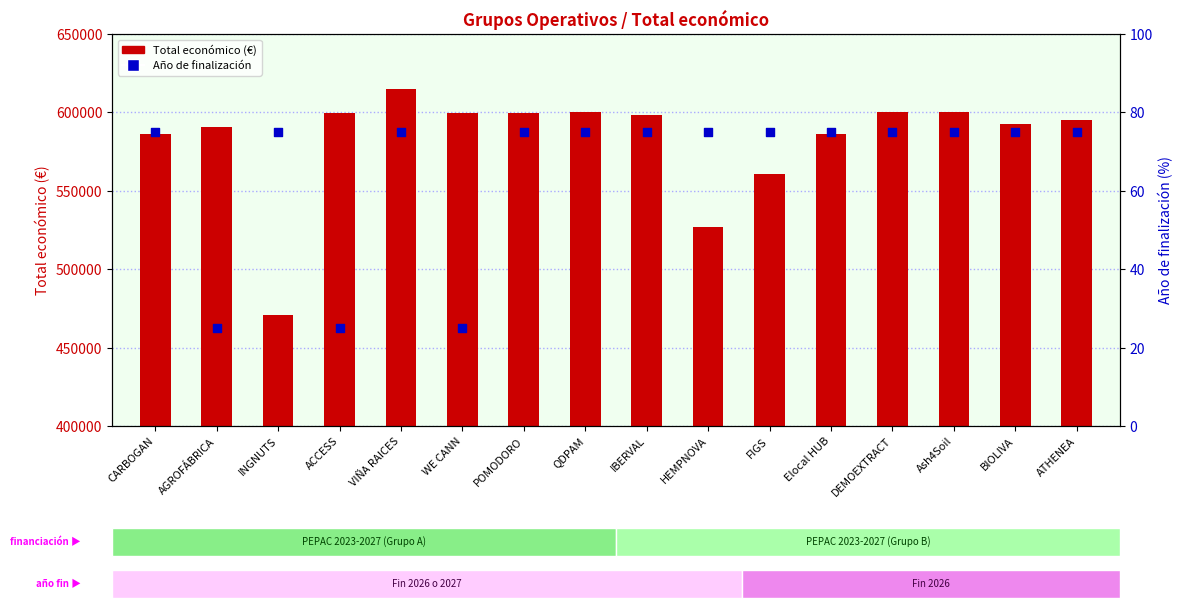

Which series reaches the minimum Y coordinate?

Año de finalización